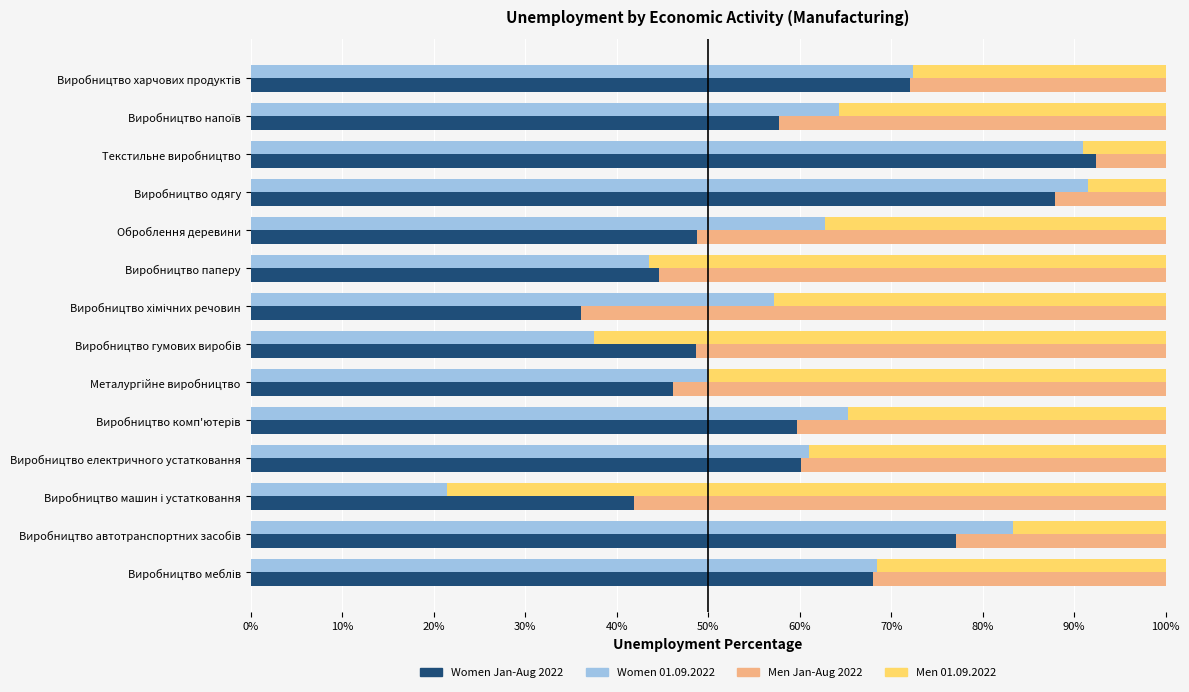

What is the difference between the highest and lowest values at Виробництво гумових виробів?

25.0